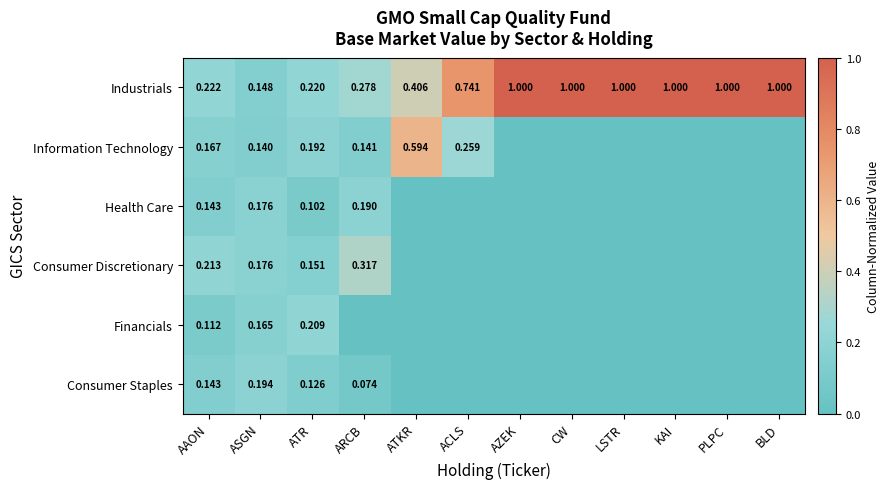

What is the difference between the second highest and second lowest values in the Health Care series?

0.2